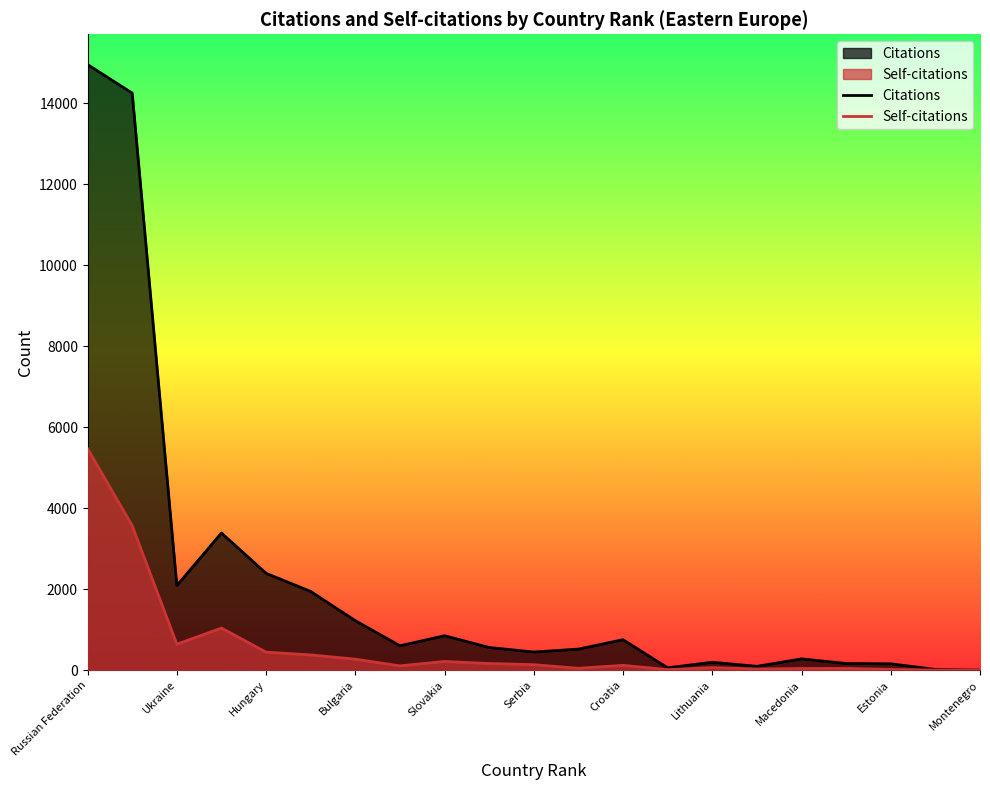

How many lines are shown in the chart?

2